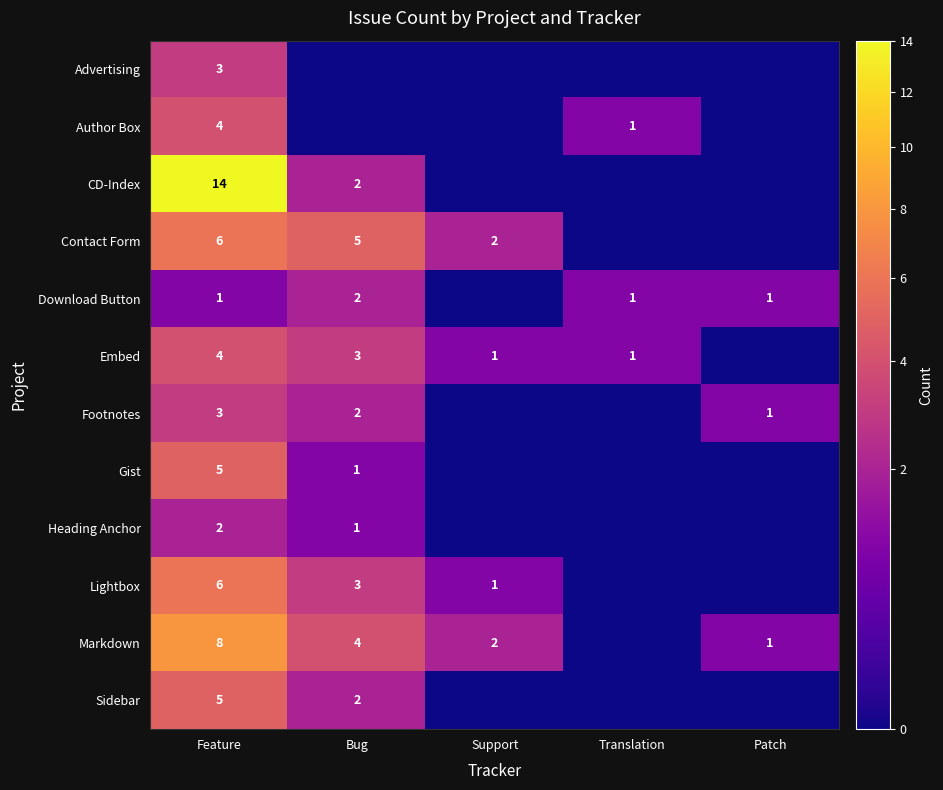

True or false: CD-Index has a value of 2 at Bug.

True